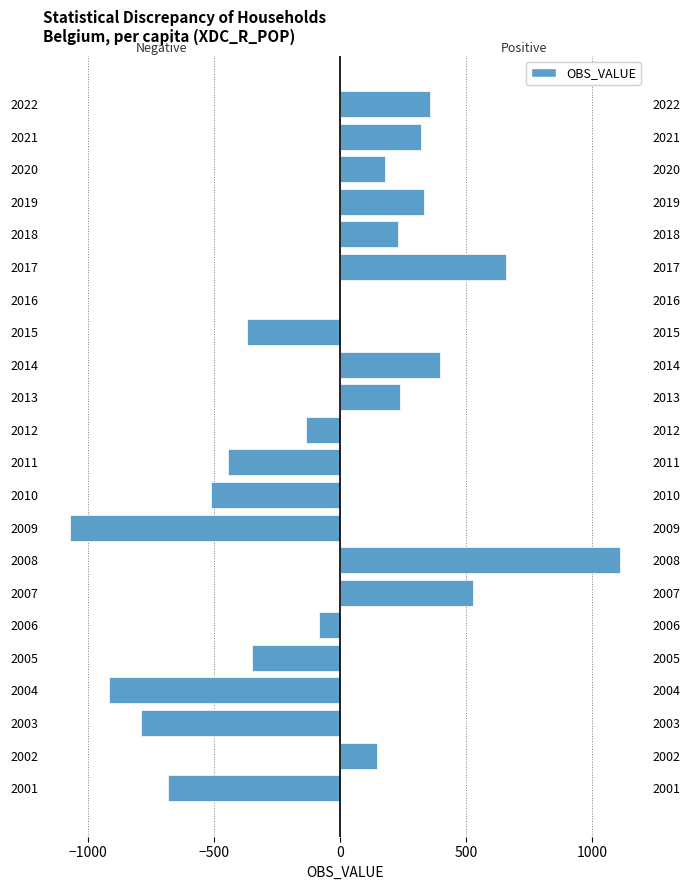

The value of OBS_VALUE (negative) at 2009 is -1070.2. True or false?

True